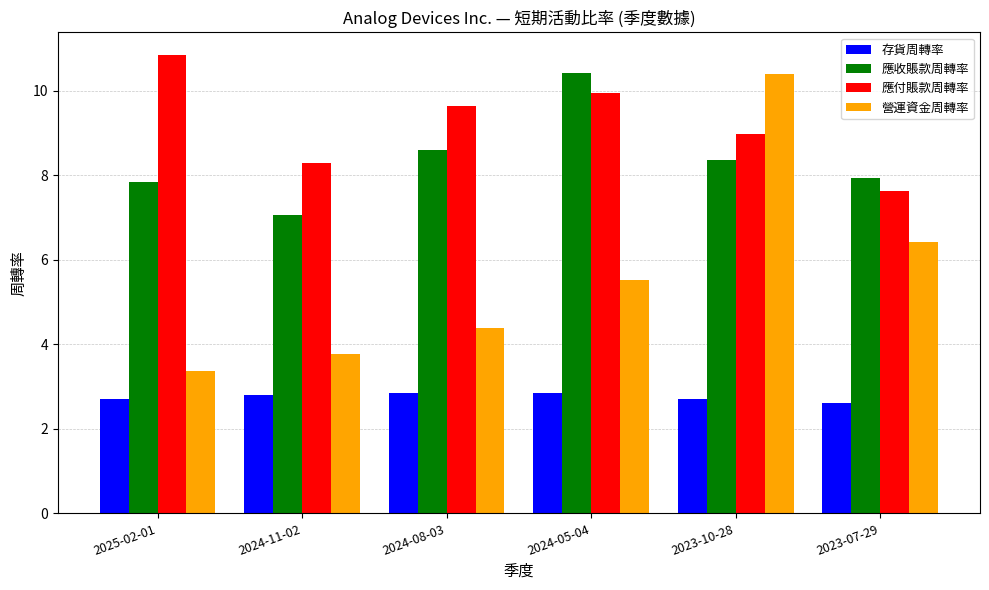

Are the bars horizontal?

No